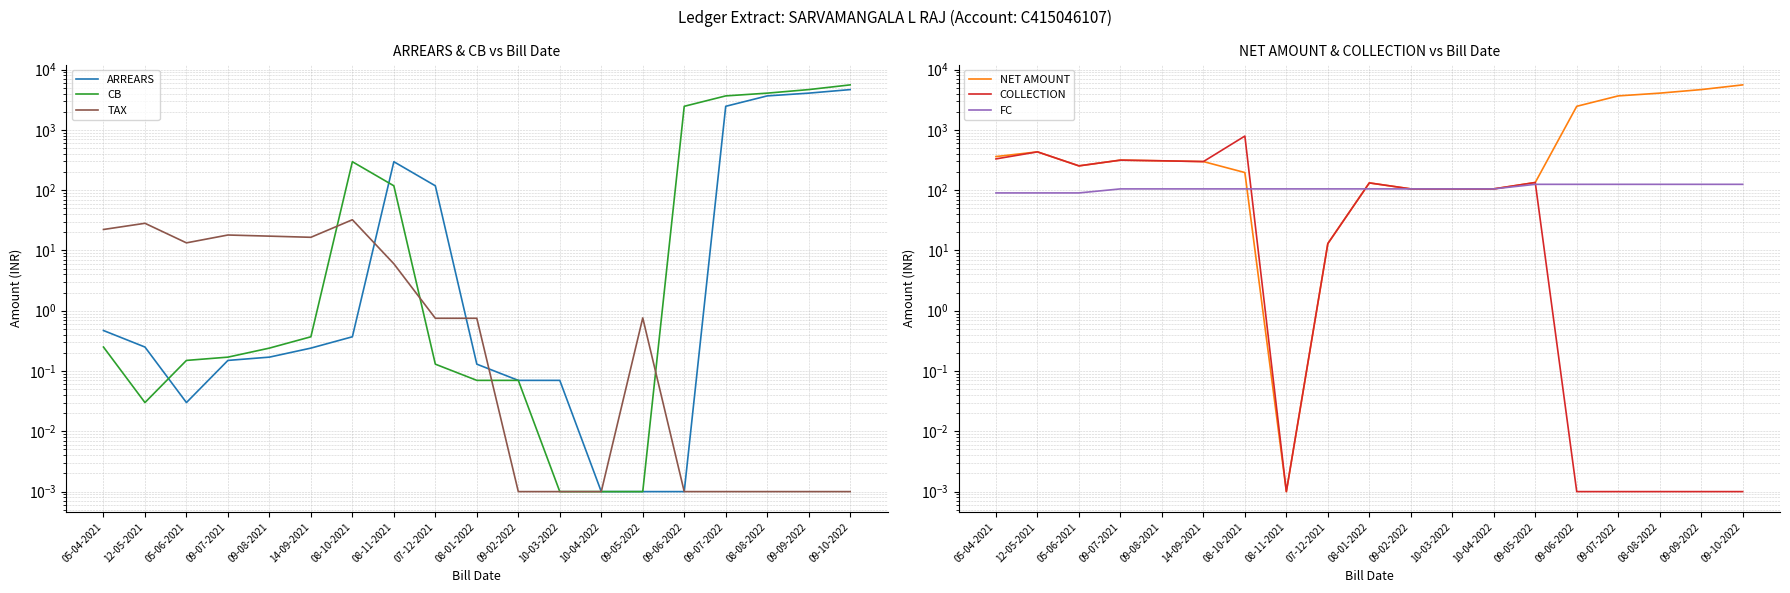

Is the value of TAX at 08-11-2021 greater than the value of CB at 05-04-2021?

Yes